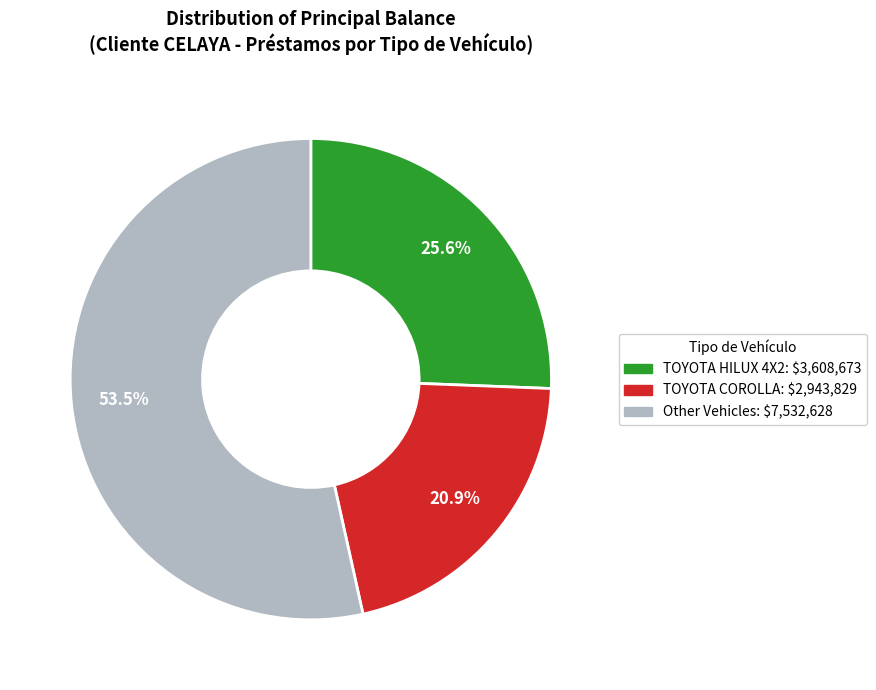

Does any single category account for the majority?

Yes